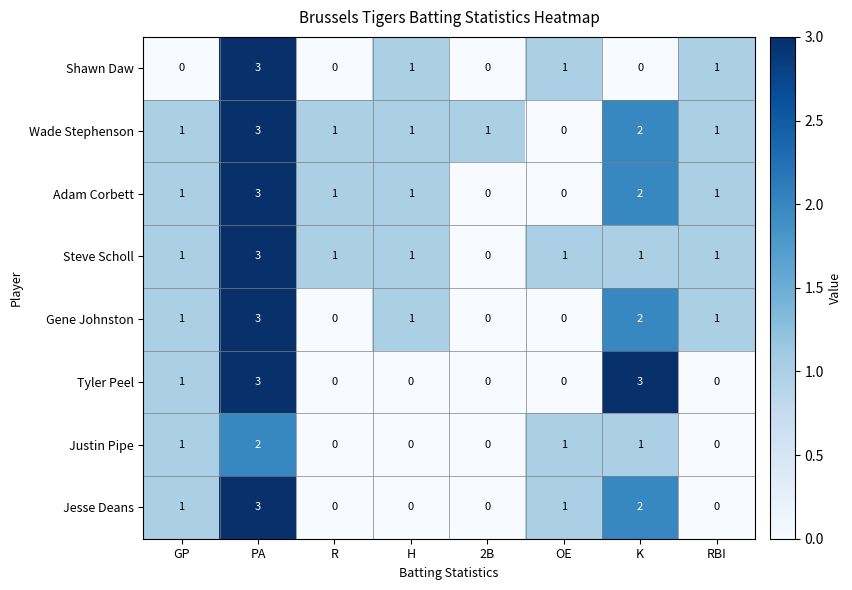

True or false: Wade Stephenson has a value of 3 at K.

False